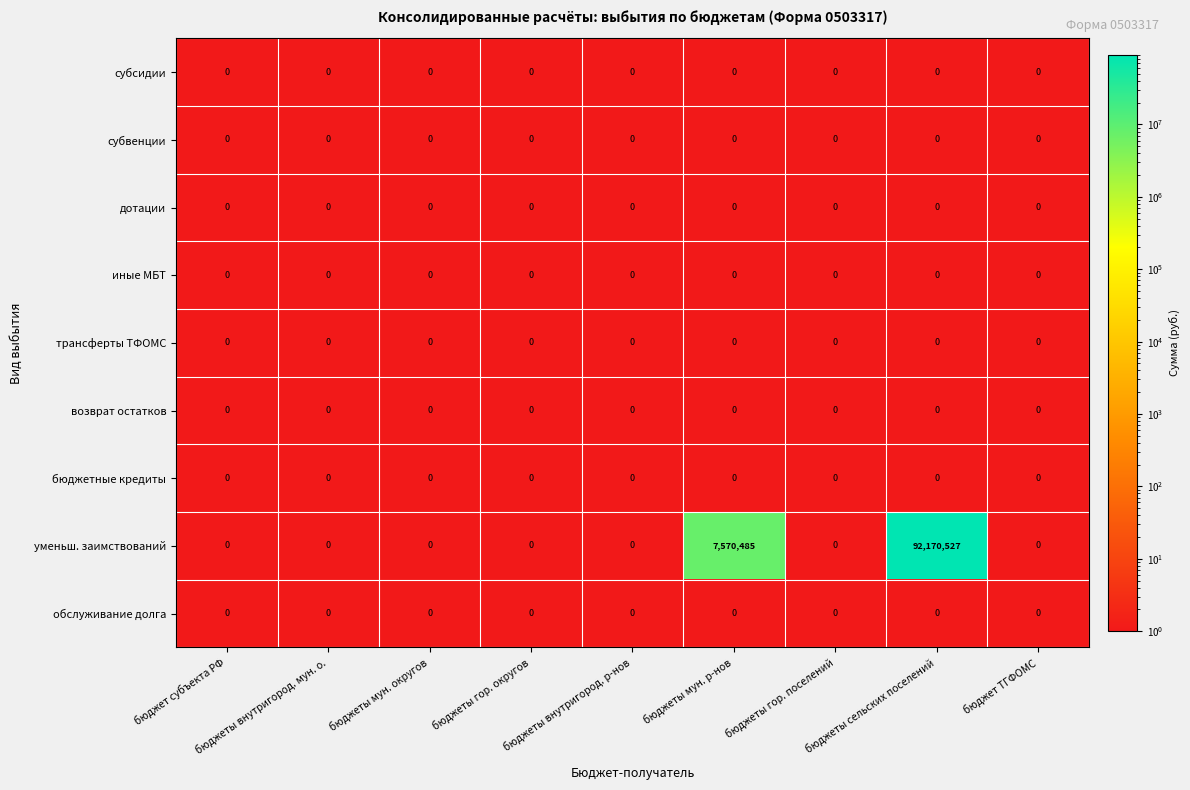

Which series has the widest spread of values?

уменьш. заимствований